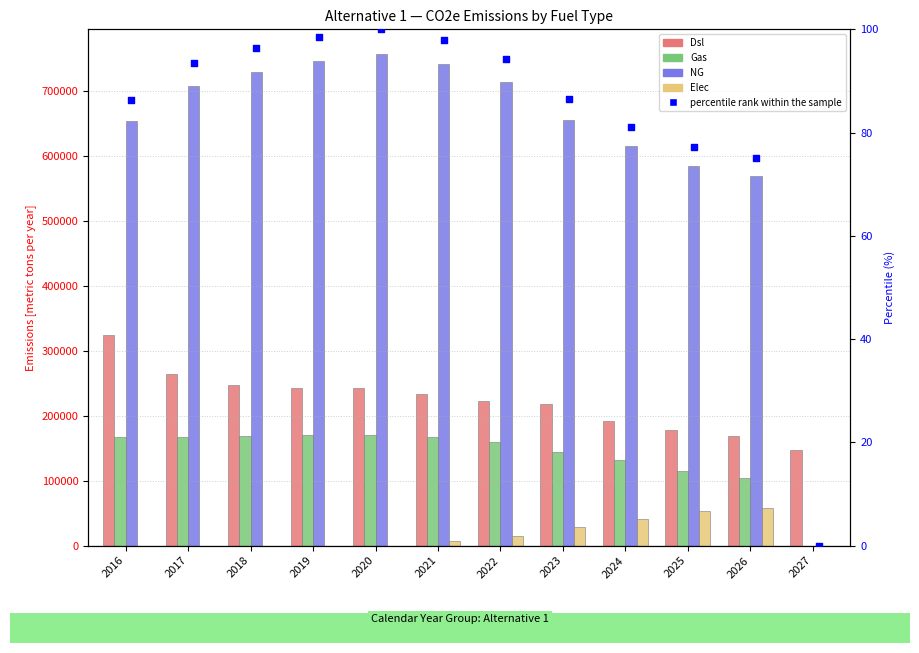

Which series reaches the maximum Y coordinate?

NG